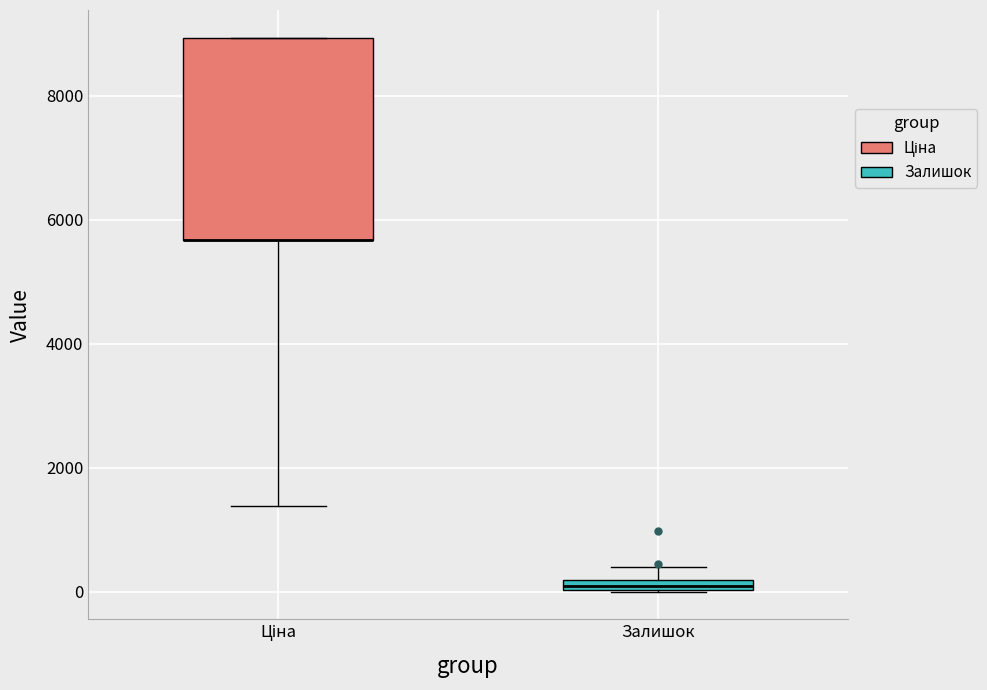

Where is the upper edge of the box for Залишок on the y-axis? The values are not printed on the chart, so give them approximately, as read against the axis.

200